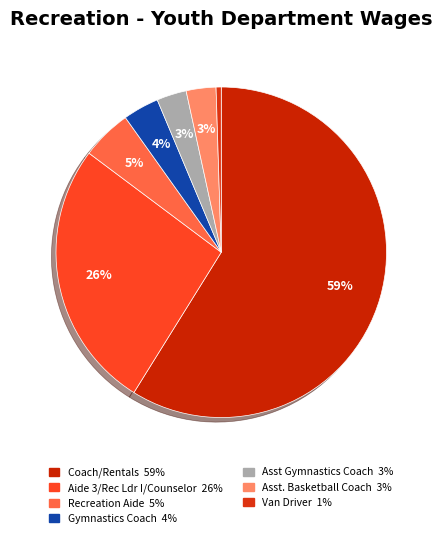

What is the smallest slice in the pie chart?

Van Driver